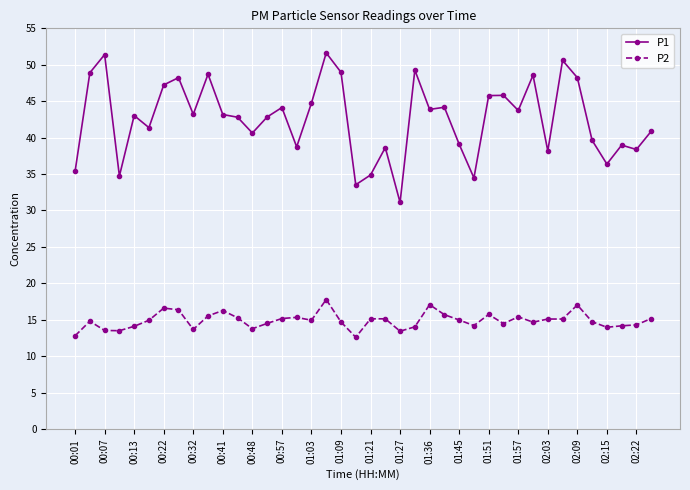

What is the average value of the P1 series?

42.6